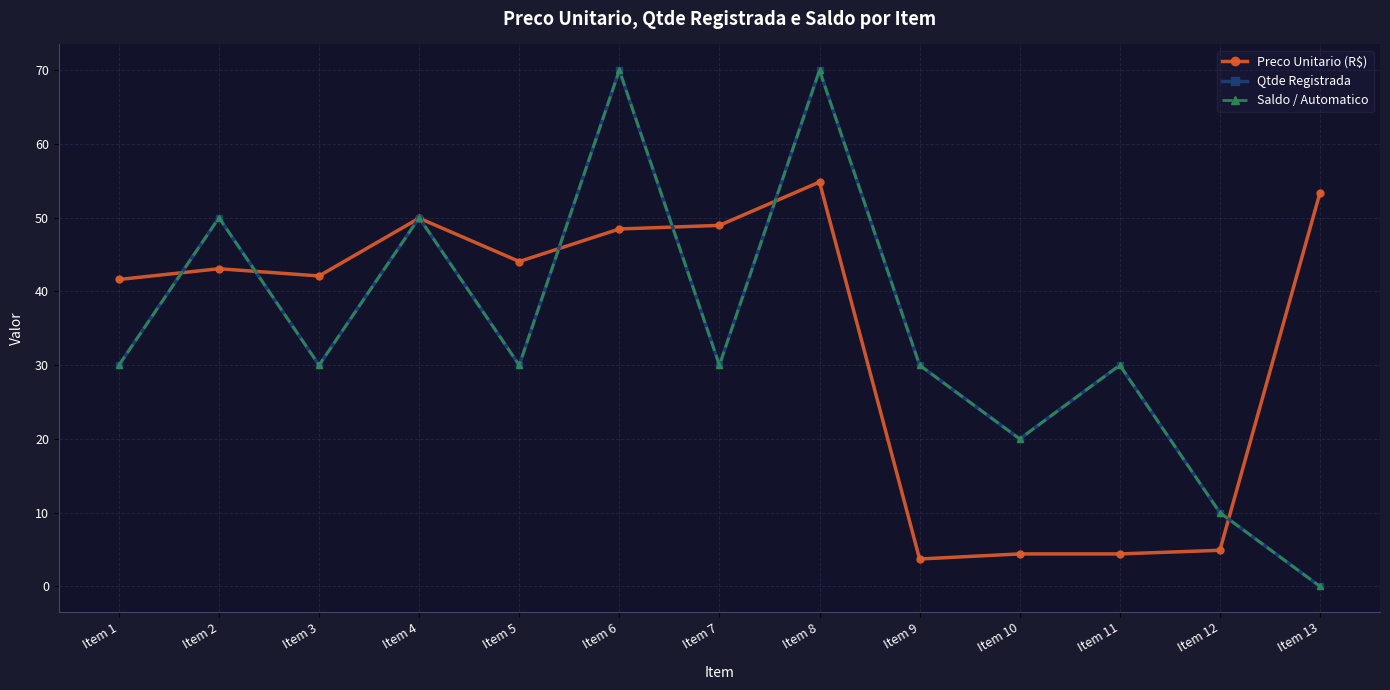

Which series has the largest range (max minus min)?

Qtde Registrada